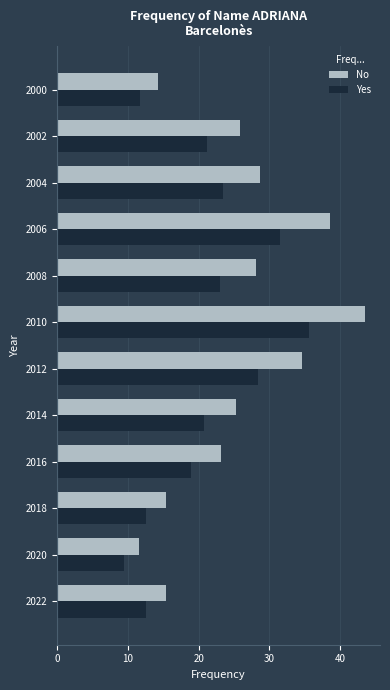

List the series in order of their peak value, lowest first.

Yes, No